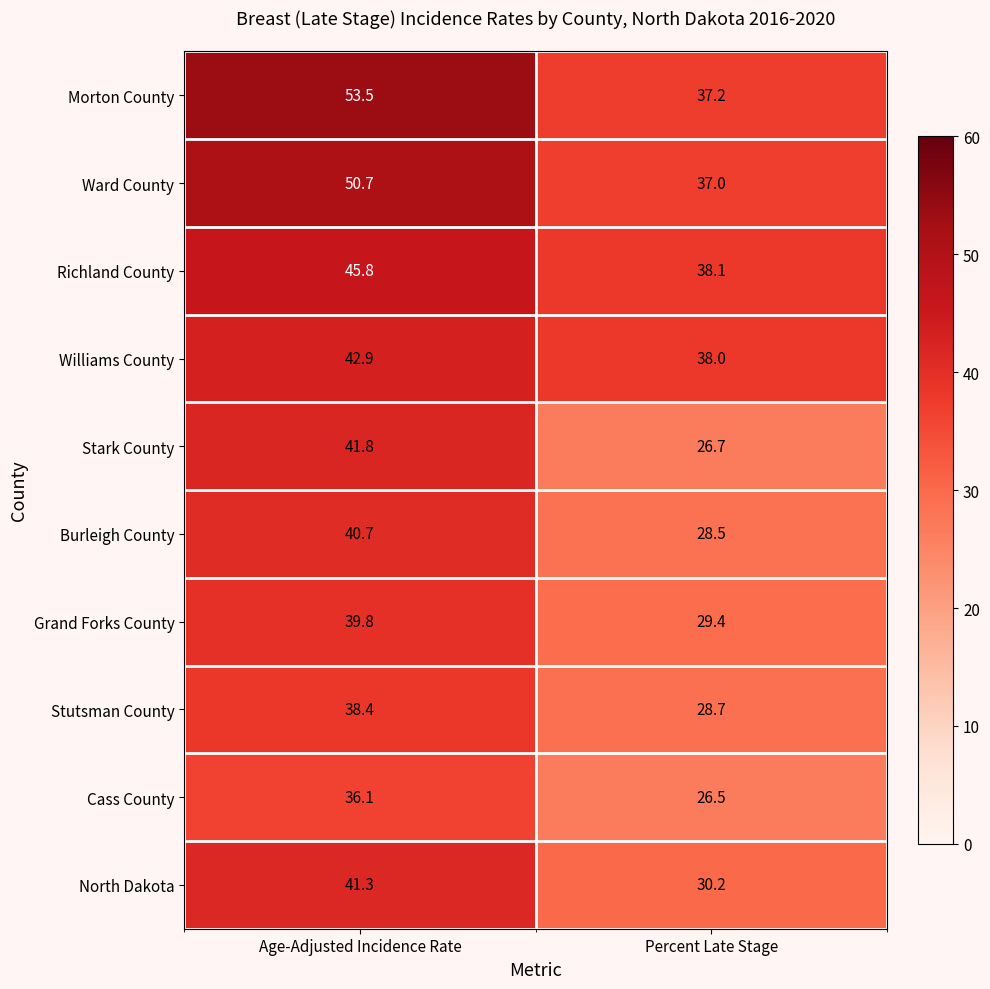

How many data points in Stutsman County are less than 38?

1